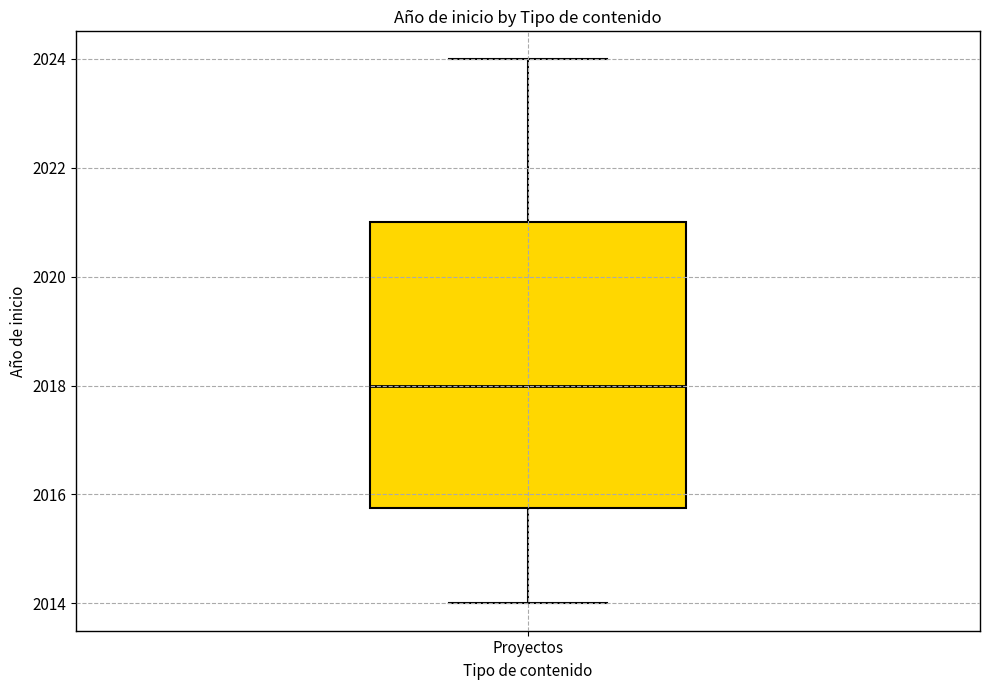

Where is the lower edge of the box for Proyectos on the y-axis? The values are not printed on the chart, so give them approximately, as read against the axis.

2015.8